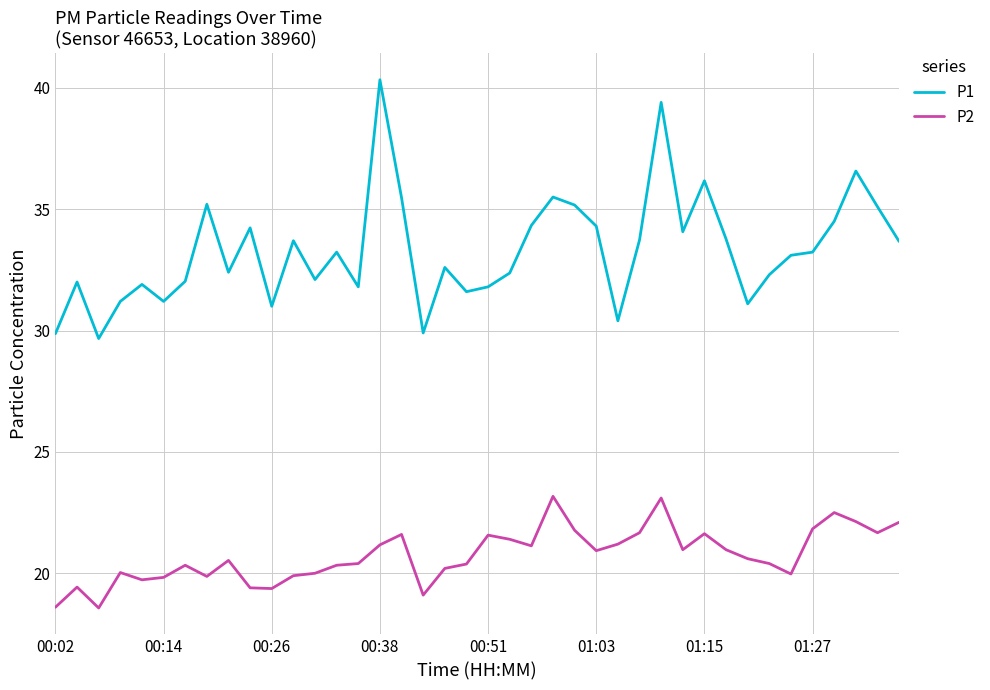

Which series has the largest total across all categories?

P1